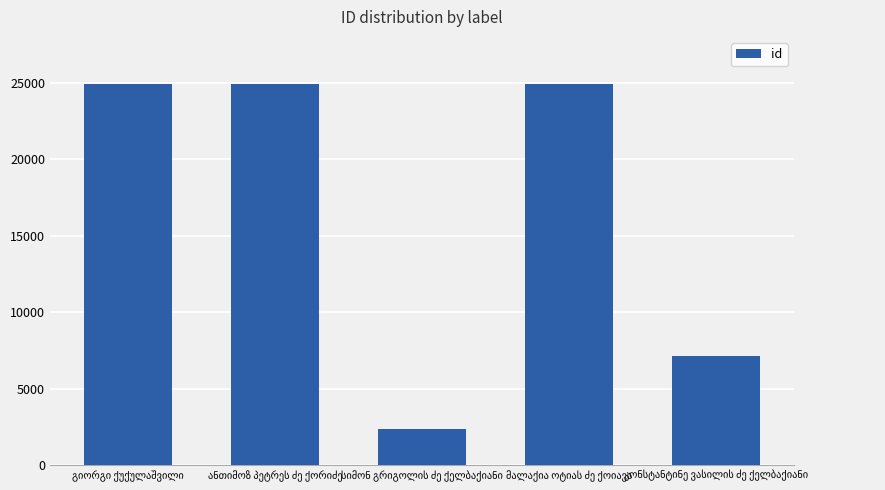

What is the difference between the maximum and minimum values?

22565